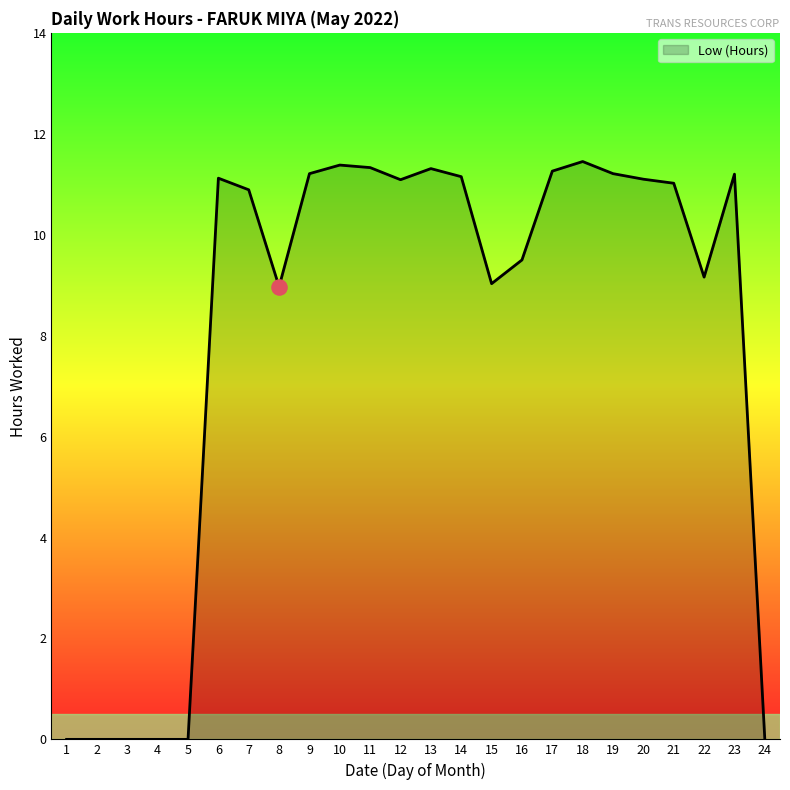

Which has a higher value, 4 or 12?

12